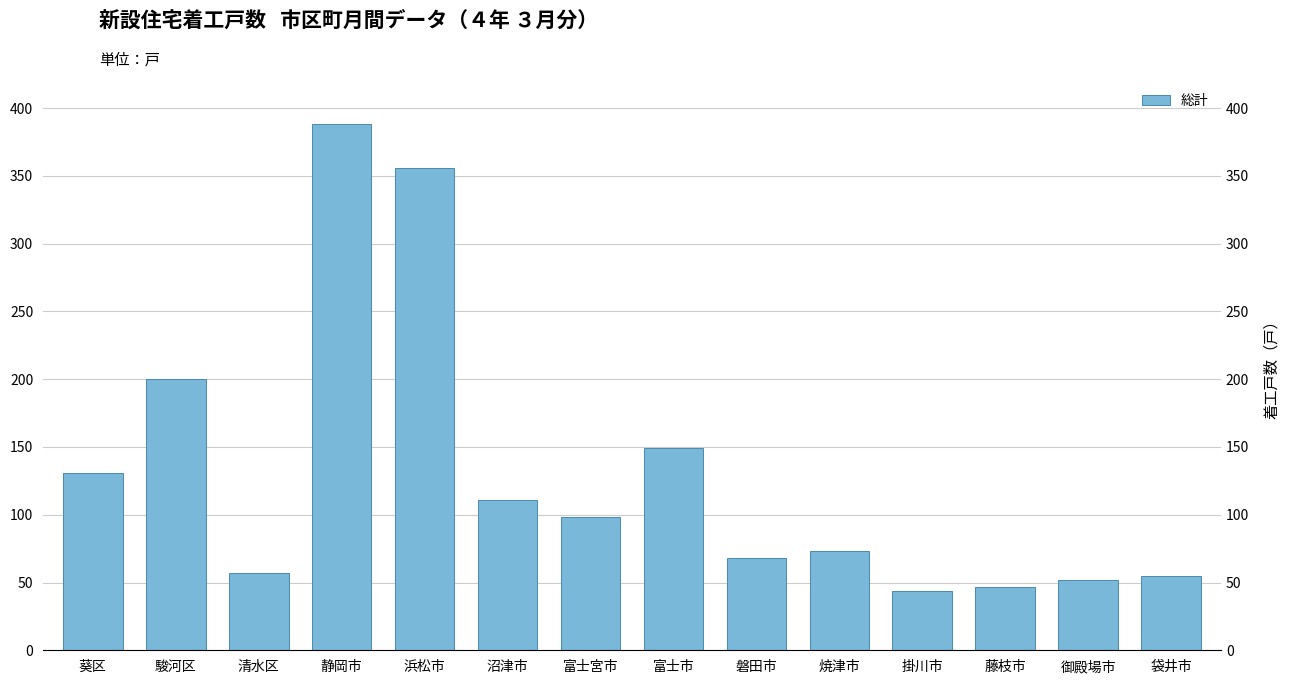

Approximately how many times larger is the value at 清水区 compared to 浜松市?

0.2